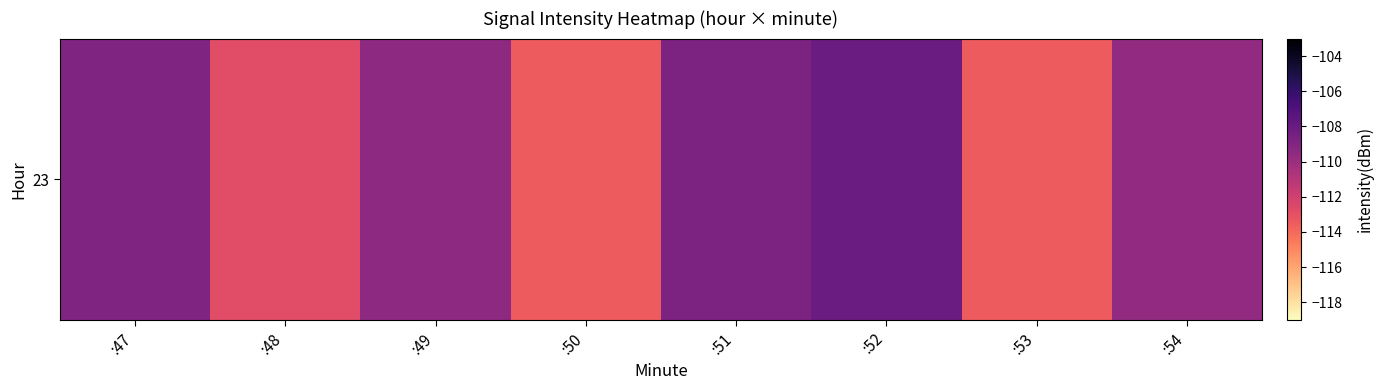

How many series are shown in this chart?

1